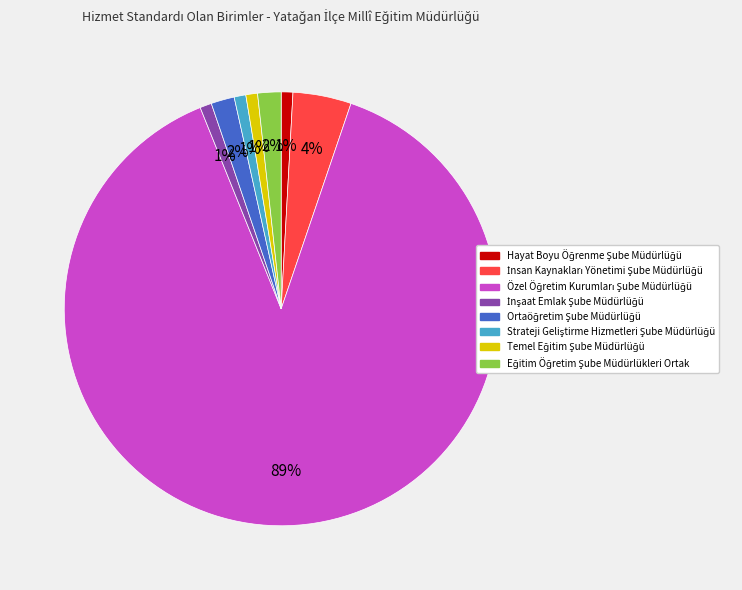

To the nearest percent, what is the average slice percentage?

12%